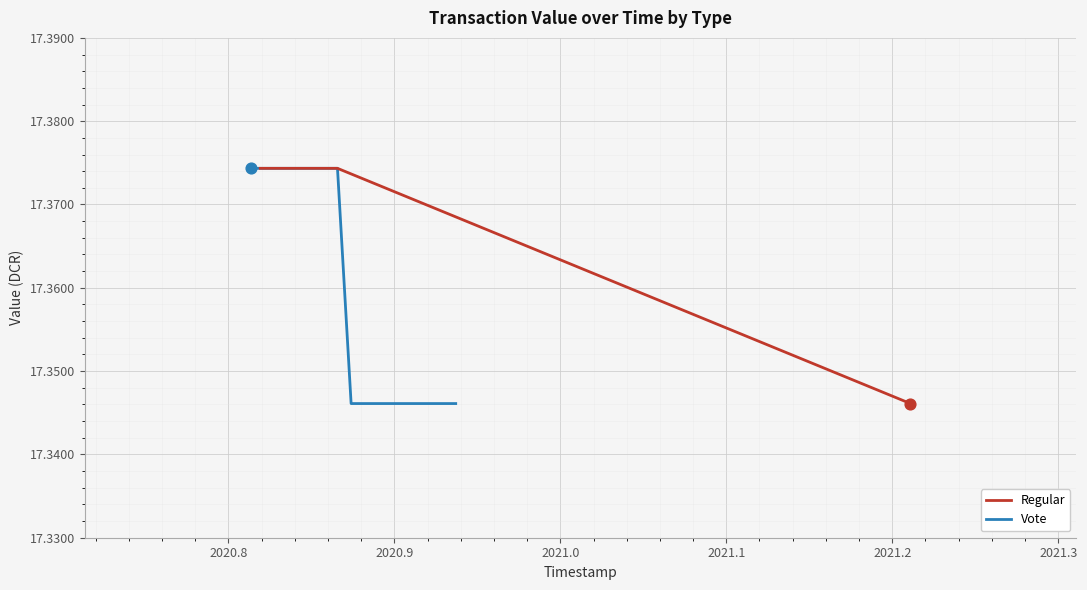

At which category is the sum across all series the highest?

4